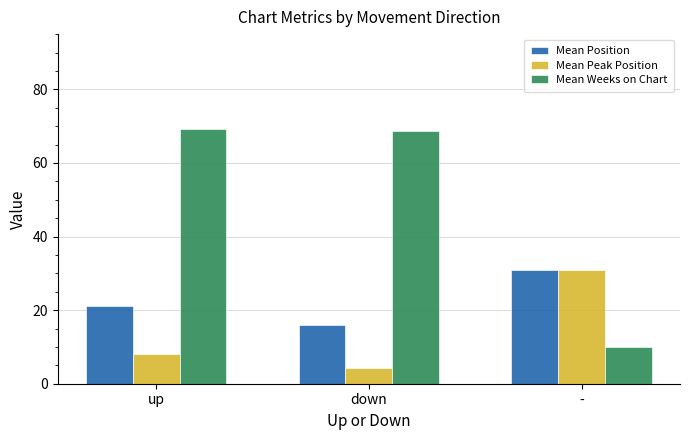

What is the label of the 1st bar from the right?

-